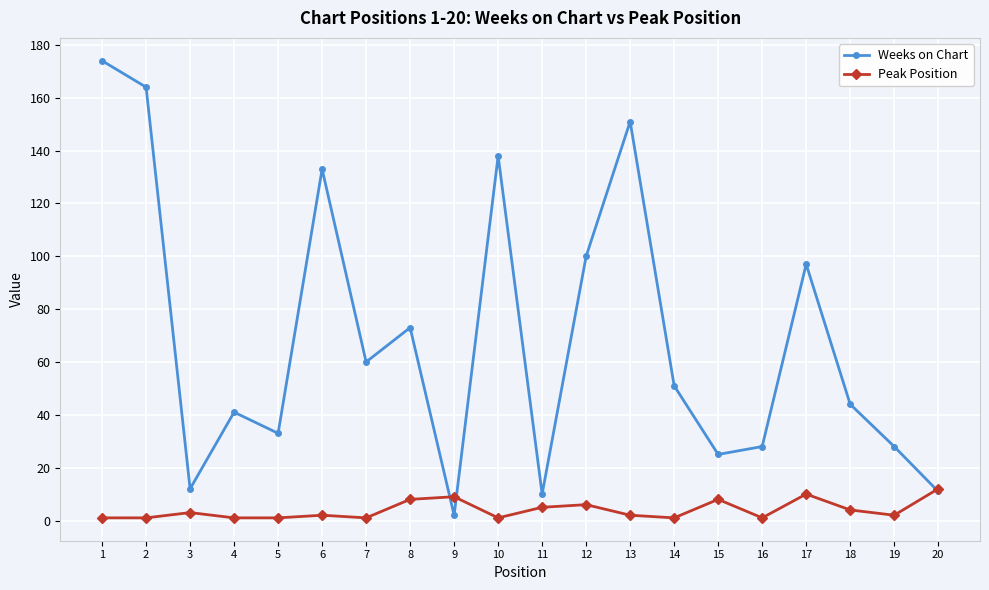

Is it true that Weeks on Chart equals 20 at 14?

False